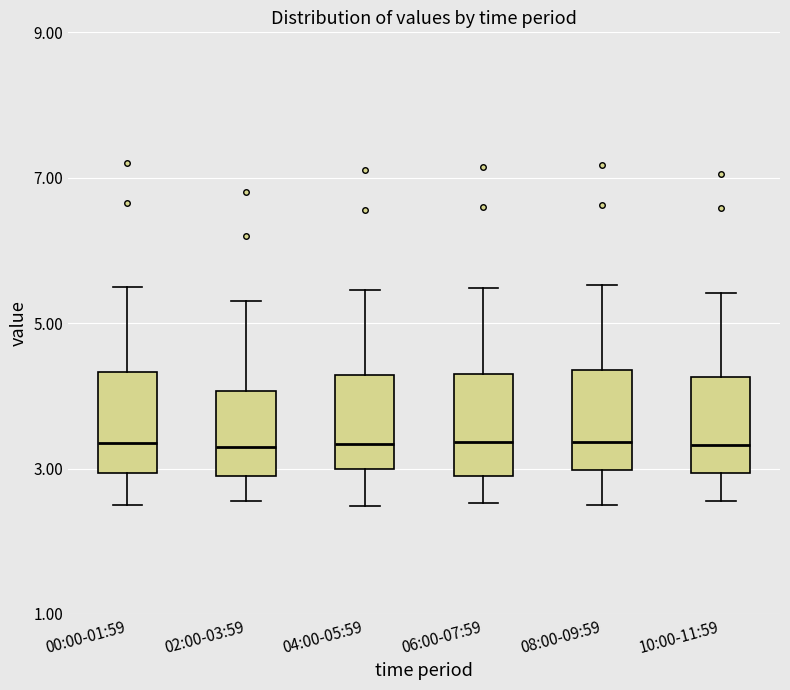

Reading left to right, read every box against the y-axis: the position of its median line, the range the box covers, and the ends of its whiskers. The values are not printed on the chart, so give them approximately, as read against the axis.

00:00-01:59: median 3.4, box 3.0 to 4.4, whiskers 2.6 to 5.6
02:00-03:59: median 3.4, box 3.0 to 4.0, whiskers 2.6 to 5.4
04:00-05:59: median 3.4, box 3.0 to 4.2, whiskers 2.4 to 5.4
06:00-07:59: median 3.4, box 2.8 to 4.4, whiskers 2.6 to 5.4
08:00-09:59: median 3.4, box 3.0 to 4.4, whiskers 2.6 to 5.6
10:00-11:59: median 3.4, box 3.0 to 4.2, whiskers 2.6 to 5.4